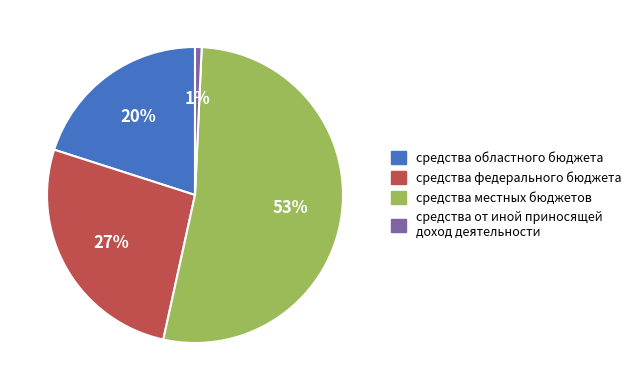

What percentage is the средства областного бюджета slice, to the nearest percent?

20%